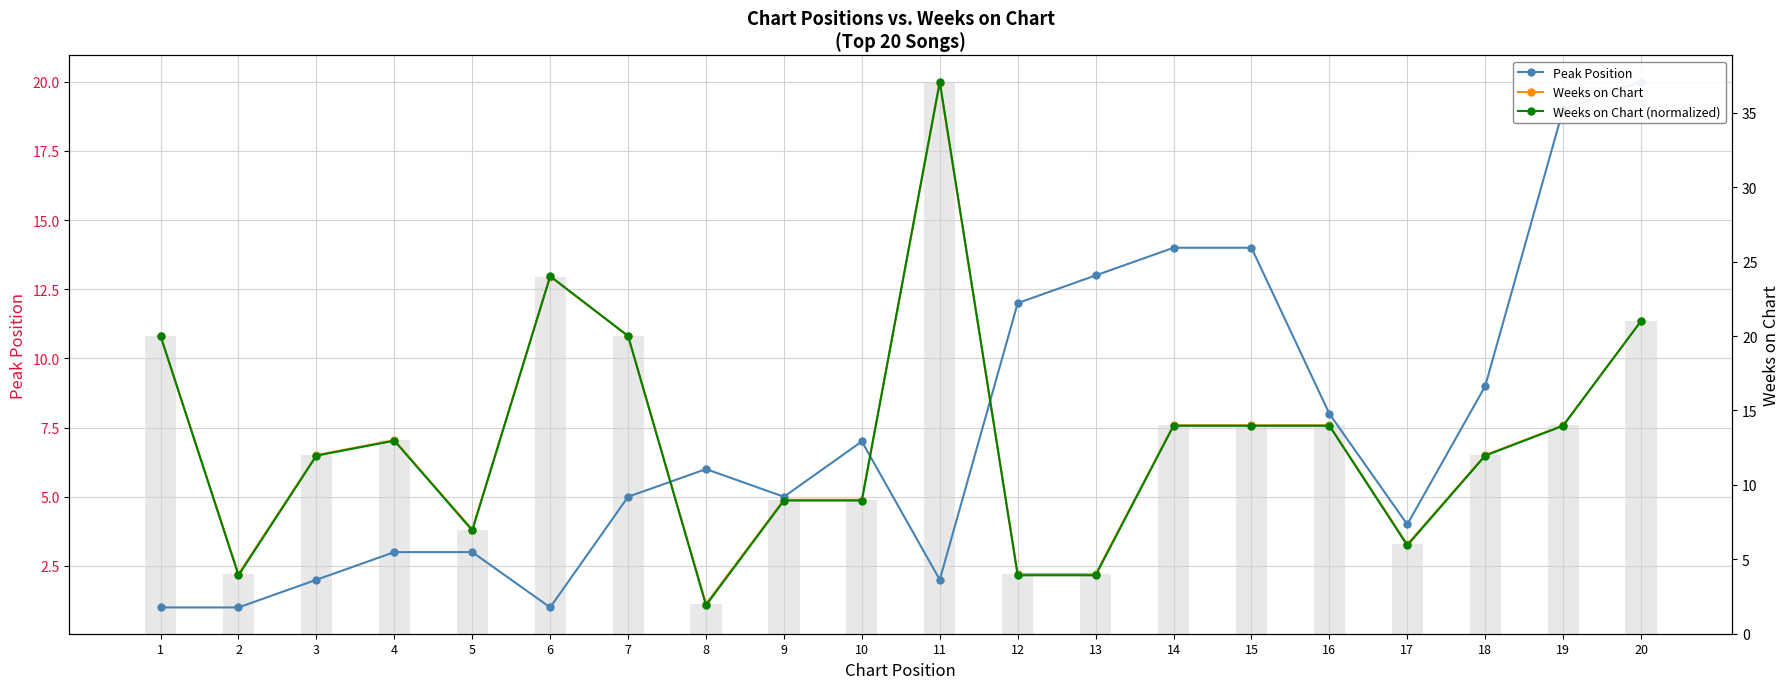

Which series changed the most between 6 and 20?

Peak Position